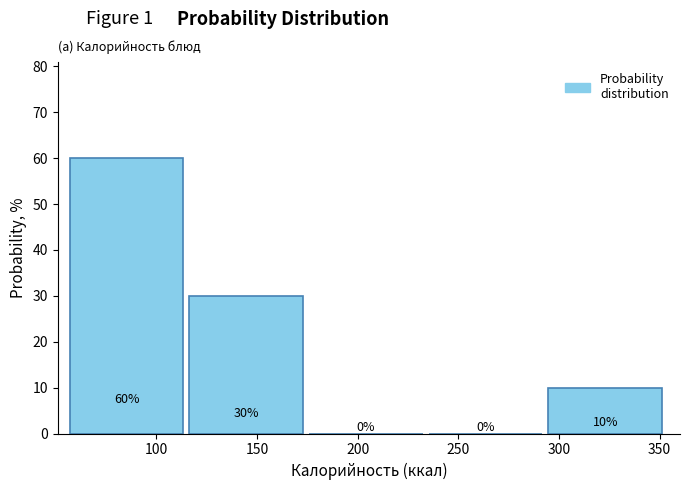

What is the height of the bar covering 295 to 355 on the x-axis? The bar edges are not printed on the chart, so give them approximately, as read against the axis.

10